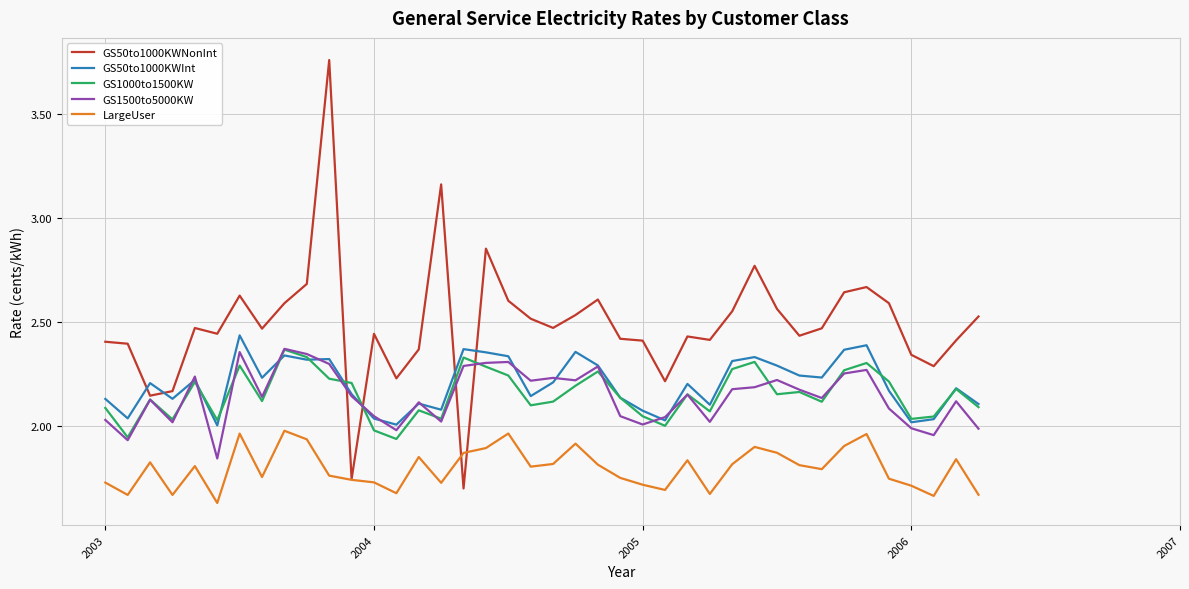

Which series has the largest range (max minus min)?

GS50to1000KWNonInt